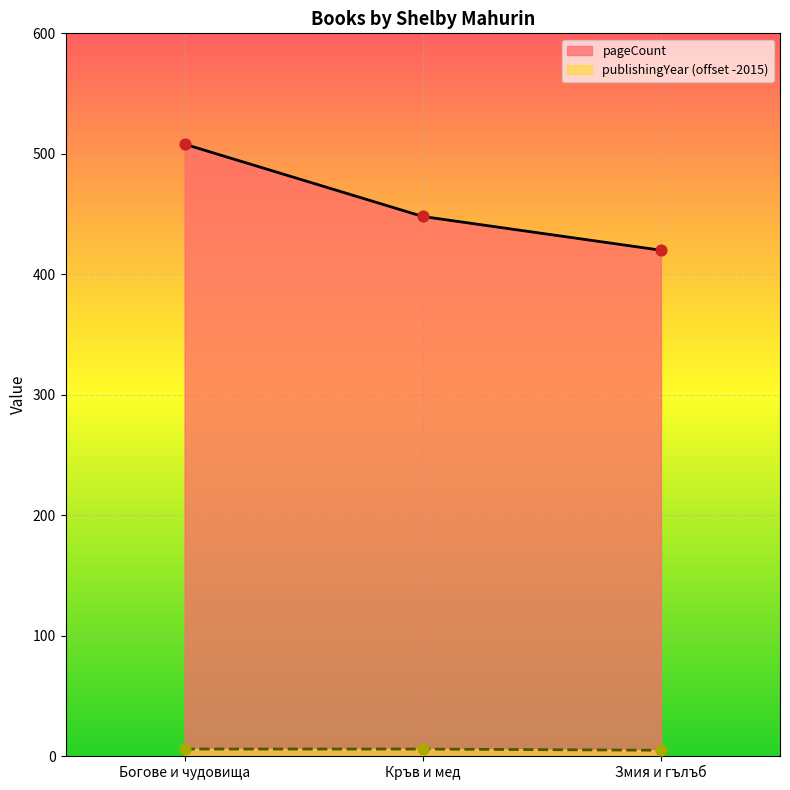

At how many categories does at least one series exceed 38?

3